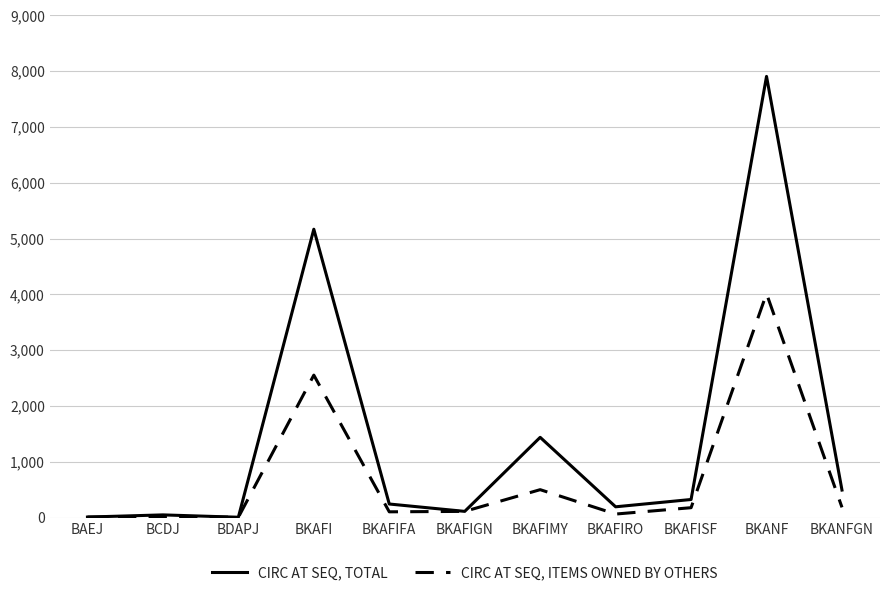

In CIRC AT SEQ, ITEMS OWNED BY OTHERS, how many points are higher than both neighbors (excluding endpoints)?

4